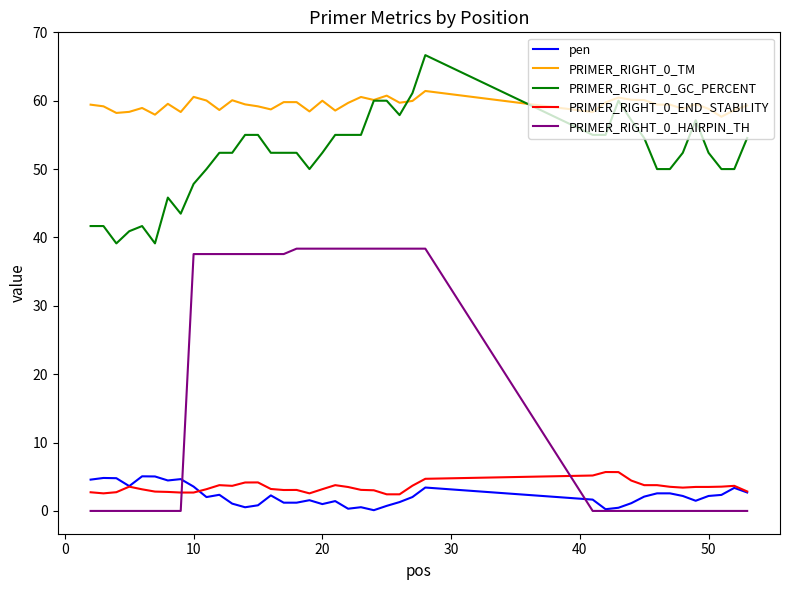

What is the lowest value of the PRIMER_RIGHT_0_END_STABILITY series?

2.4